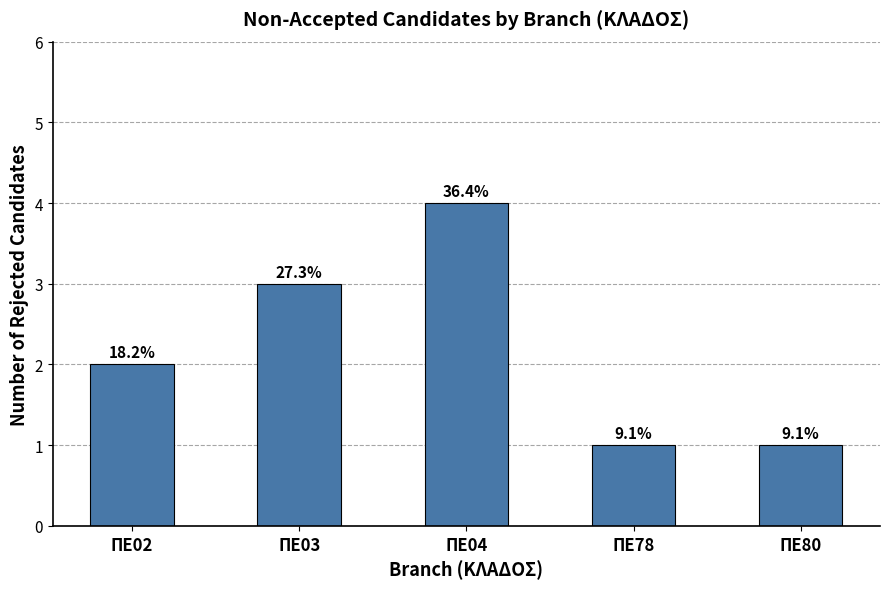

What is the sum of the values at ΠΕ03 and ΠΕ02?

5